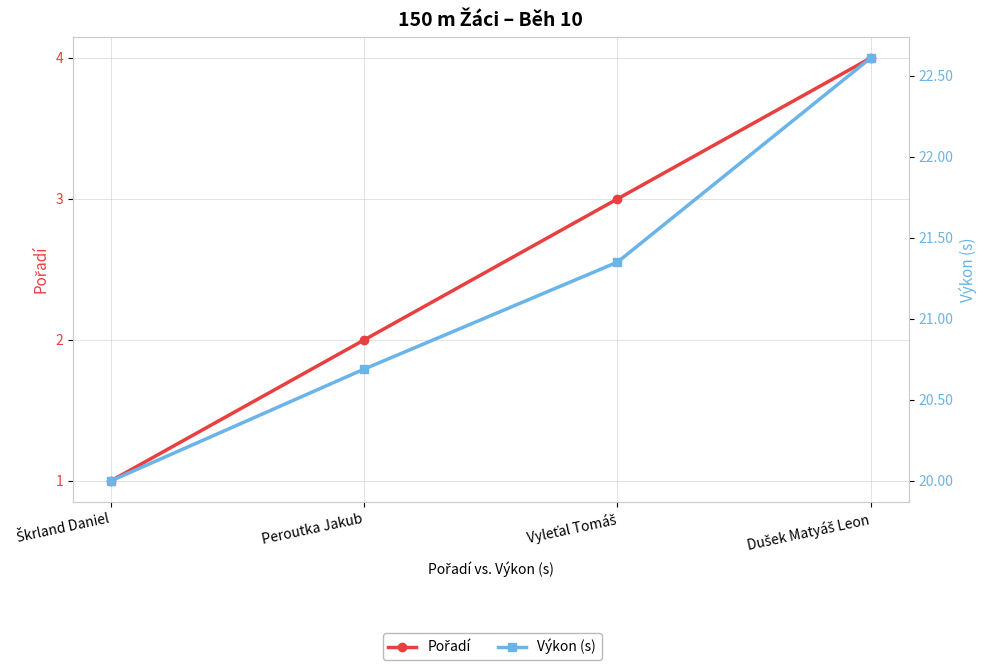

The Pořadí series shows 6.2 at Dušek Matyáš Leon. True or false?

False